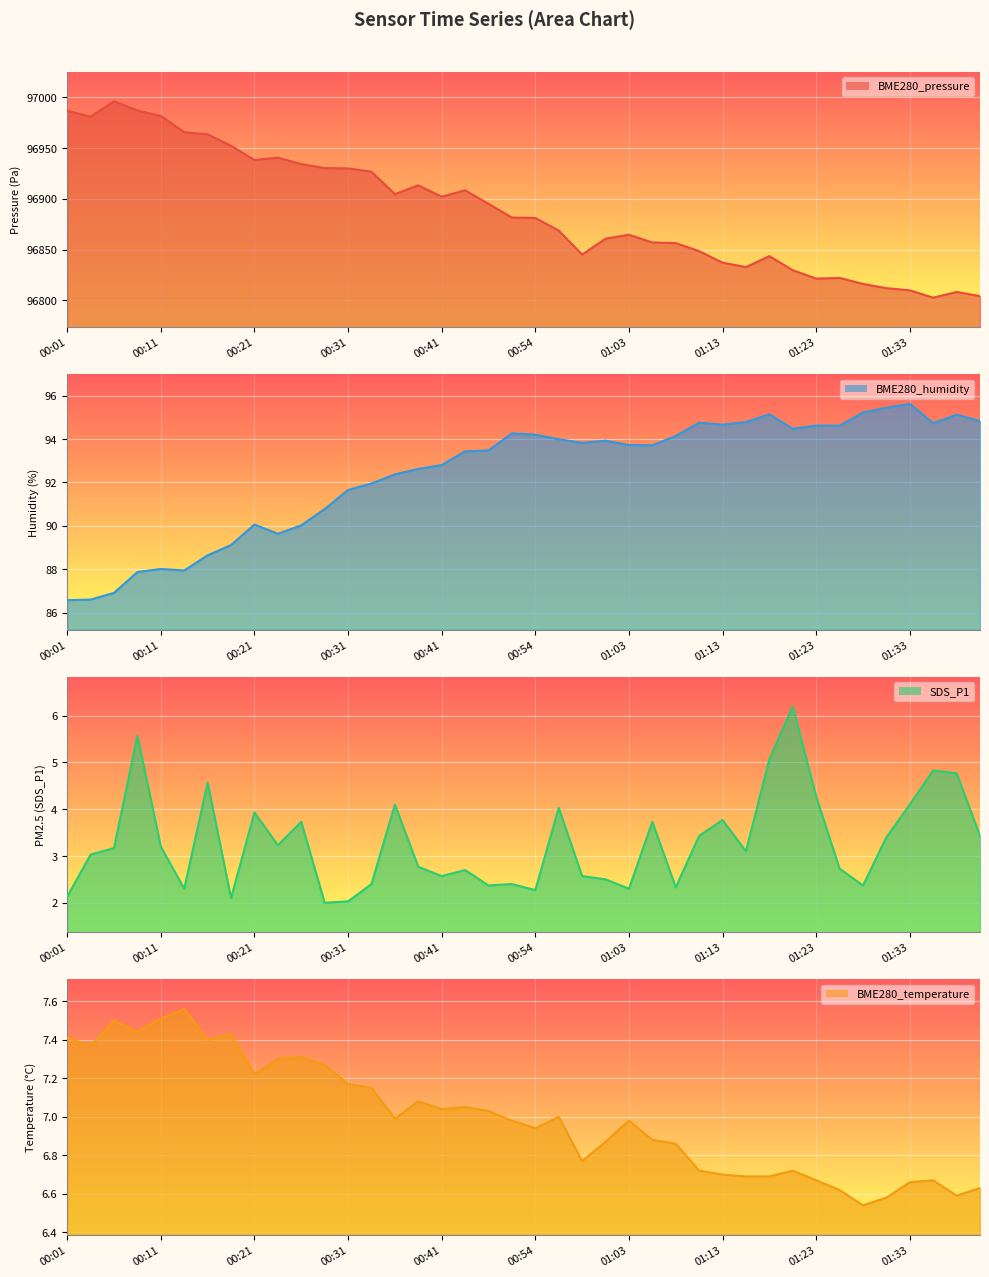

Between 11 and 15, which is larger?

11